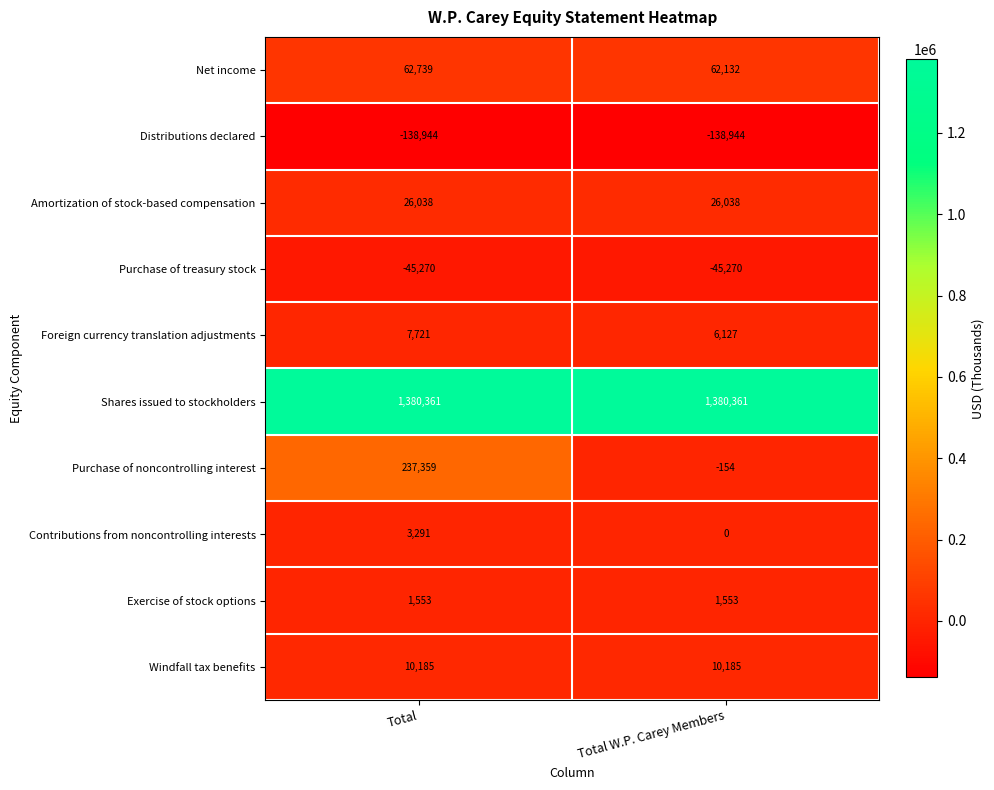

How many series are shown in this chart?

10